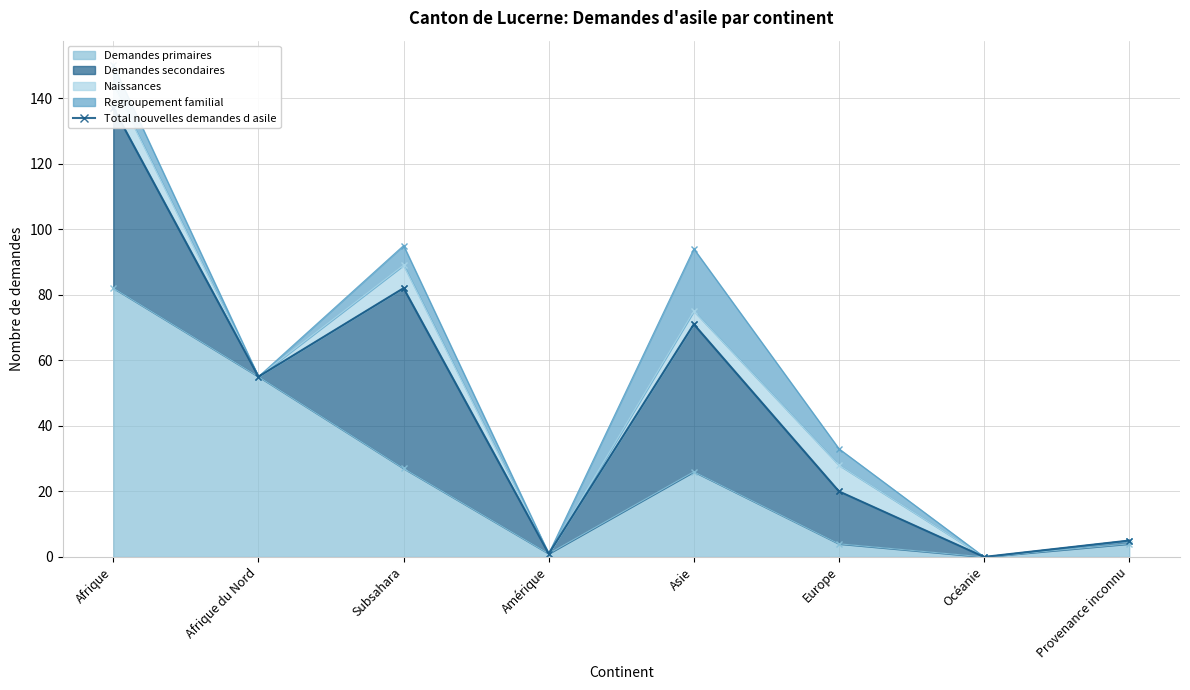

Reading left to right, list all the values displayed in this chart.

137	55	82	1	71	20	0	5